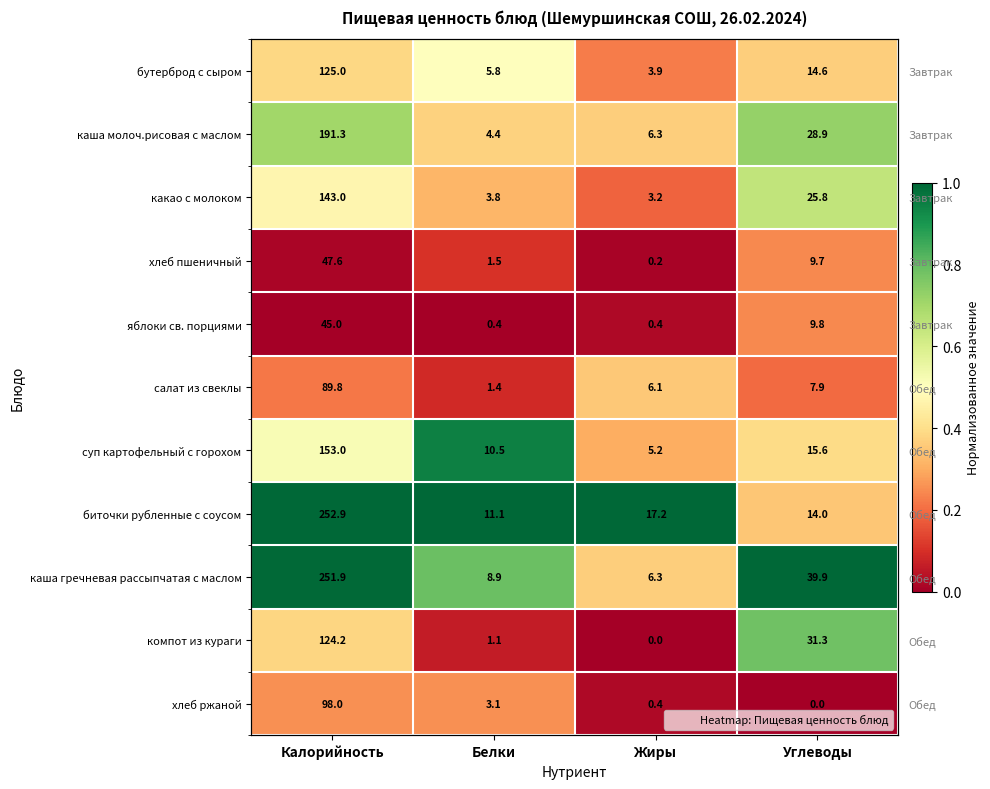

What is the difference between the second highest and minimum values in the каша гречневая рассыпчатая с маслом series?

0.6